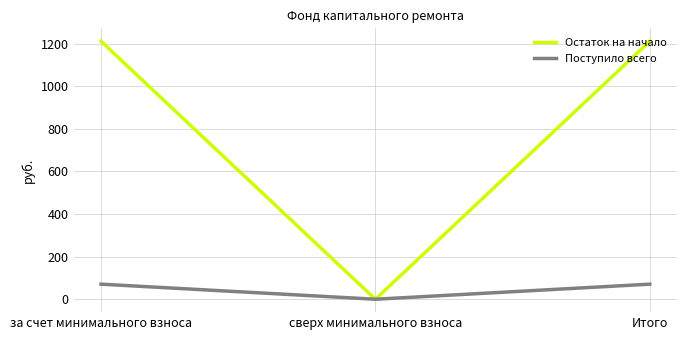

Rank the series by their maximum value, from lowest to highest.

Поступило всего, Остаток на начало